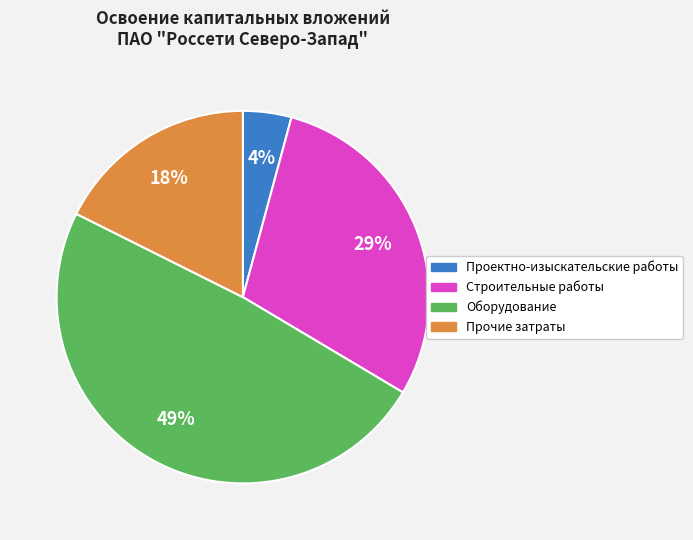

To the nearest percent, what is the average slice percentage?

25%